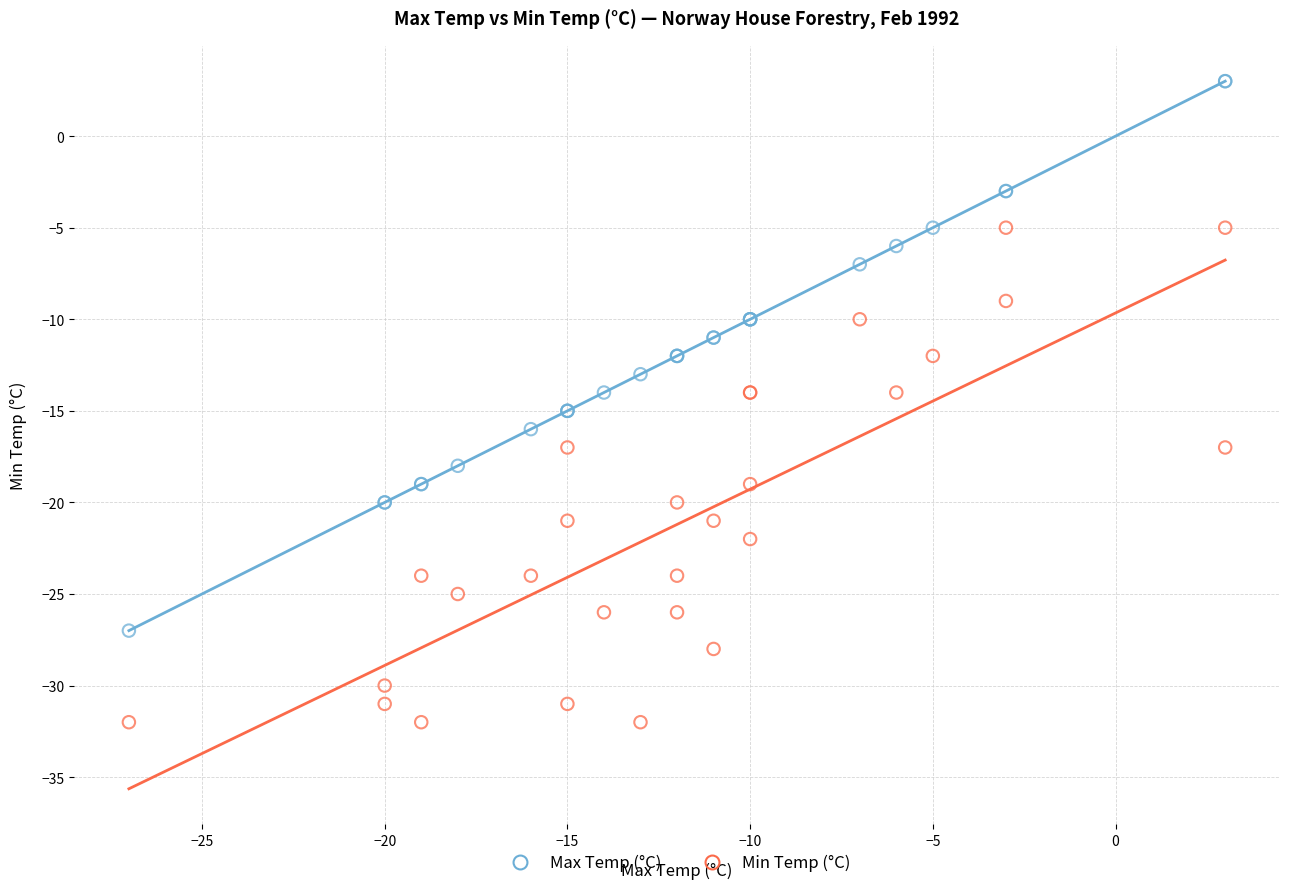

Which series contains the lowest Y value?

Min Temp (°C)